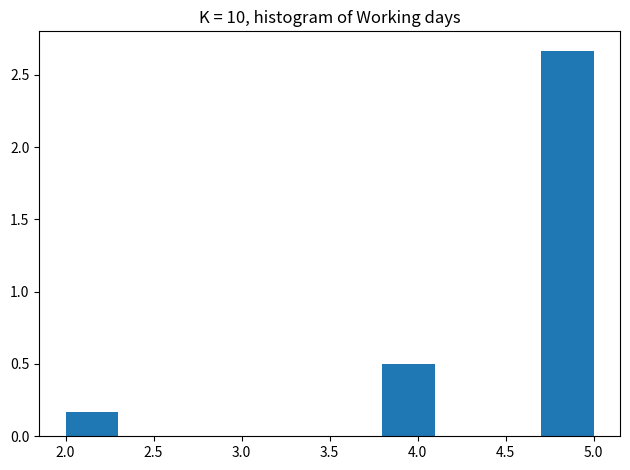

Which range on the x-axis has the tallest bar?

4.7 to 5.0